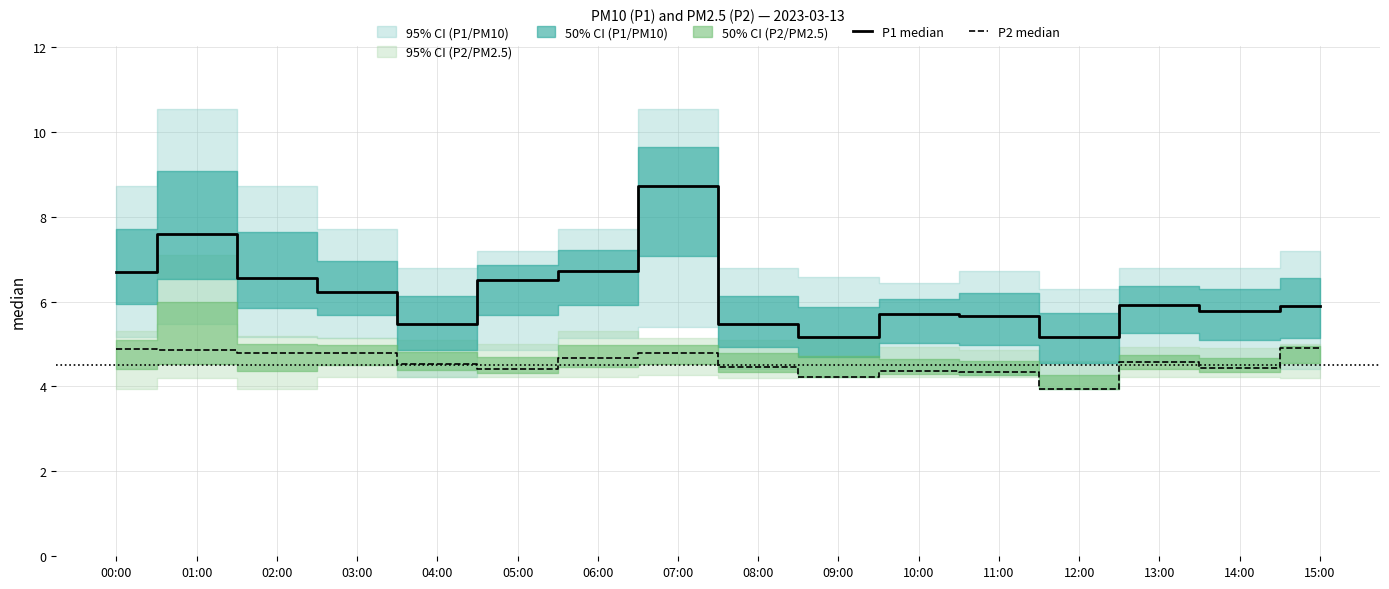

Reading left to right, extract all data points from this chart.

P1 median: 6.7	7.6	6.5	6.2	5.5	6.5	6.7	8.7	5.5	5.2	5.7	5.7	5.2	5.9	5.8	5.9
P2 median: 4.9	4.9	4.8	4.8	4.5	4.4	4.7	4.8	4.5	4.2	4.4	4.3	3.9	4.6	4.4	4.9